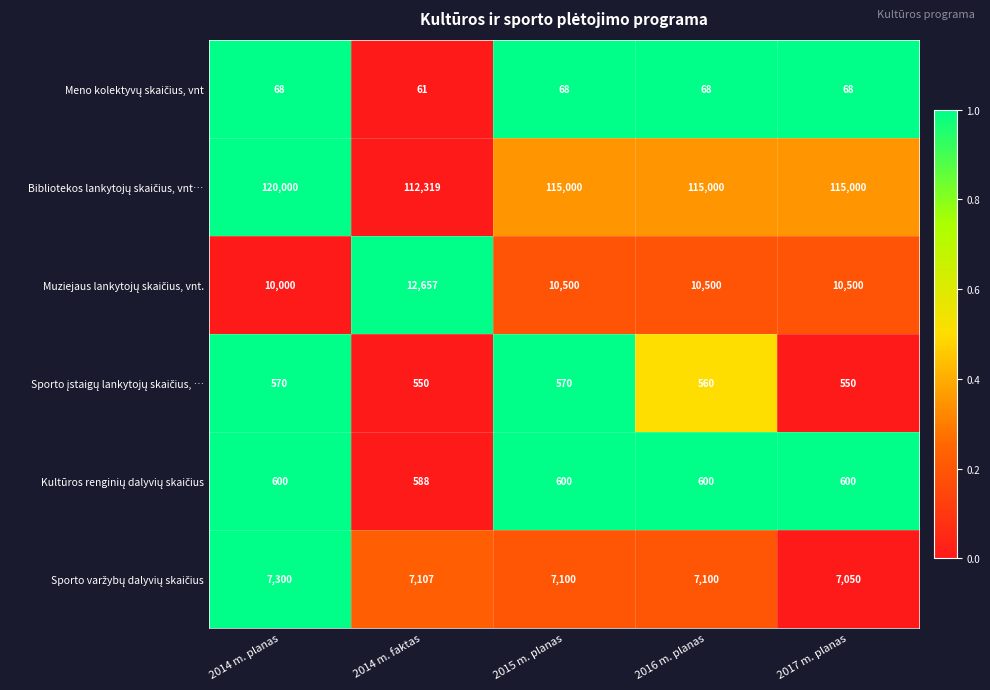

What is the spread (max minus min) of values at 2015 m. planas?

114932